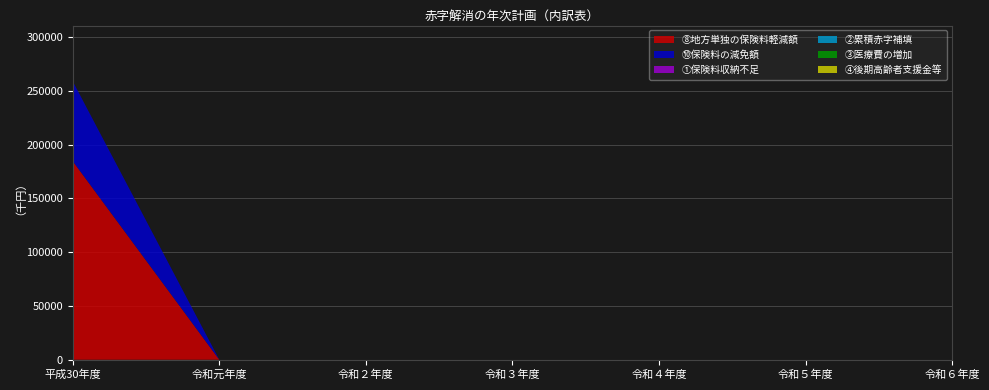

Reading right to left, extract all data points from this chart.

⑧地方単独の保険料軽減額: 令和６年度=0	令和５年度=0	令和４年度=0	令和３年度=0	令和２年度=0	令和元年度=0	平成30年度=184593
⑩保険料の減免額: 令和６年度=0	令和５年度=0	令和４年度=0	令和３年度=0	令和２年度=0	令和元年度=0	平成30年度=74230
①保険料収納不足: 令和６年度=0	令和５年度=0	令和４年度=0	令和３年度=0	令和２年度=0	令和元年度=0	平成30年度=0
②累積赤字補填: 令和６年度=0	令和５年度=0	令和４年度=0	令和３年度=0	令和２年度=0	令和元年度=0	平成30年度=0
③医療費の増加: 令和６年度=0	令和５年度=0	令和４年度=0	令和３年度=0	令和２年度=0	令和元年度=0	平成30年度=0
④後期高齢者支援金等: 令和６年度=0	令和５年度=0	令和４年度=0	令和３年度=0	令和２年度=0	令和元年度=0	平成30年度=0